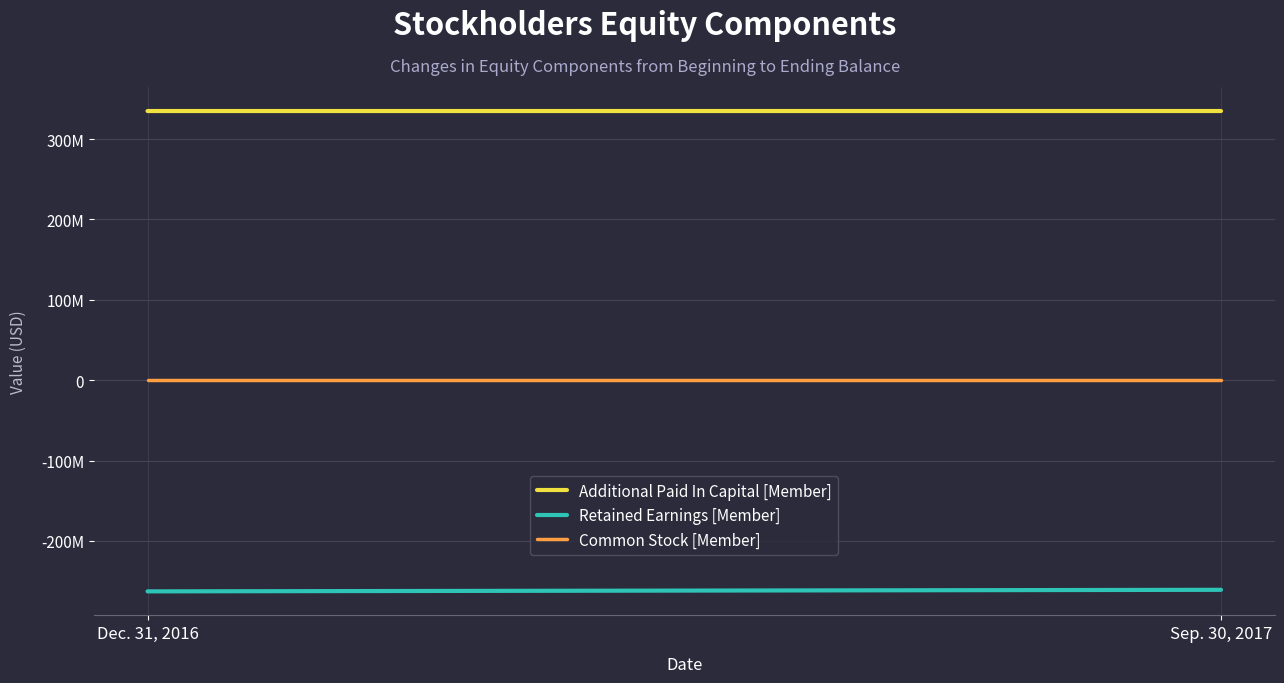

List the labels in order of Common Stock [Member] value, largest first.

Dec. 31, 2016, Sep. 30, 2017